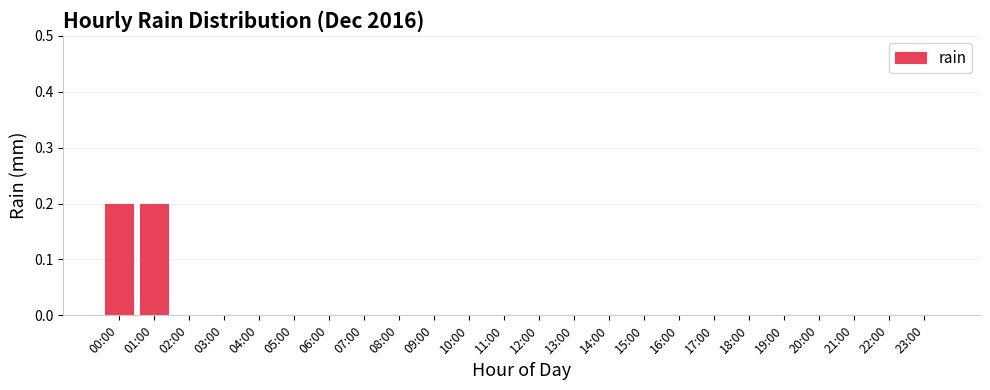

The chart shows a value of 0.1 at 03:00. True or false?

False